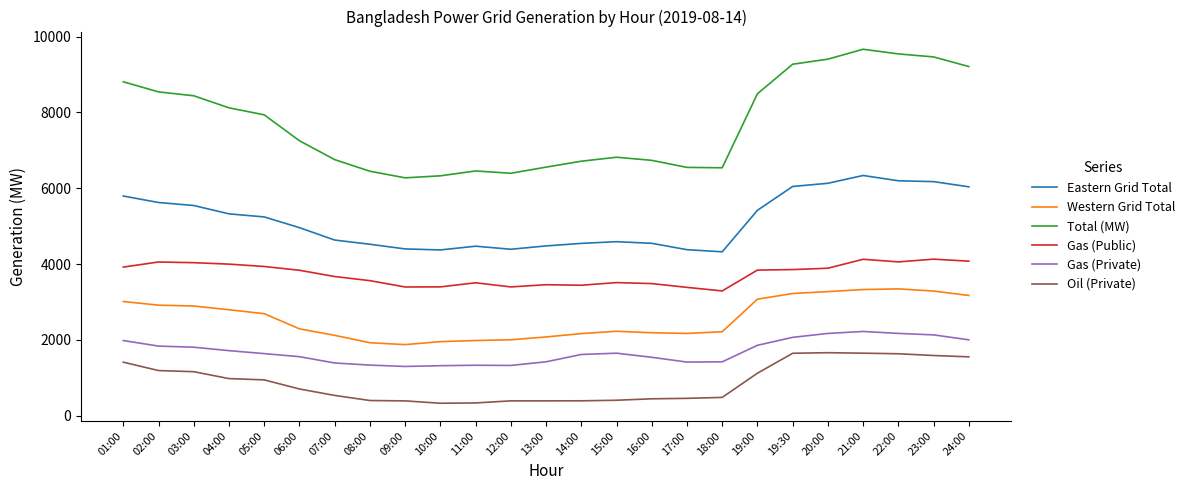

What is the spread (max minus min) of values at 19:30?

7623